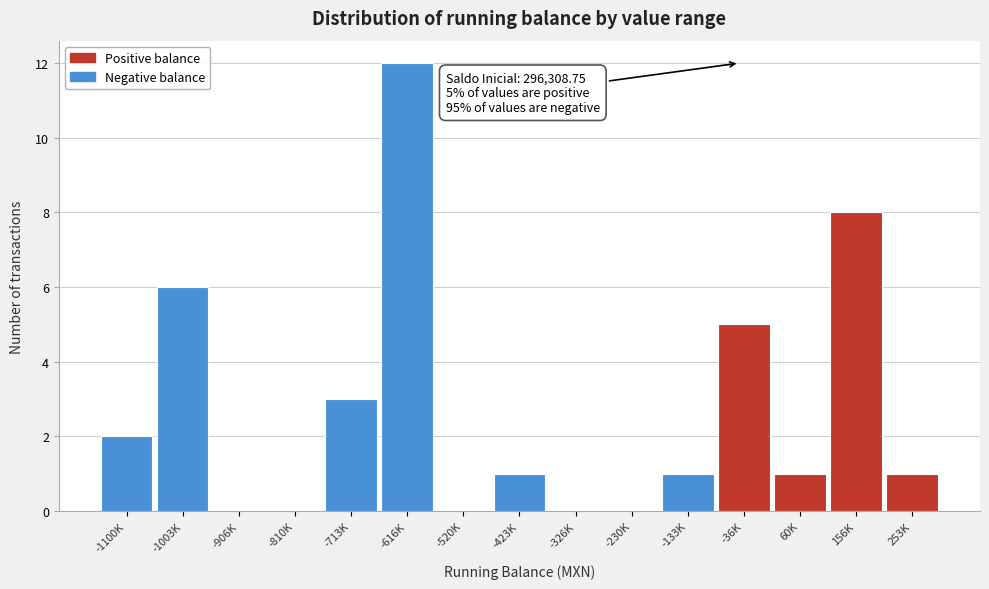

Reading left to right, list all the values displayed in this chart.

-1100K=2	-1003K=6	-906K=0	-810K=0	-713K=3	-616K=12	-520K=0	-423K=1	-326K=0	-230K=0	-133K=1	-36K=5	60K=1	156K=8	253K=1